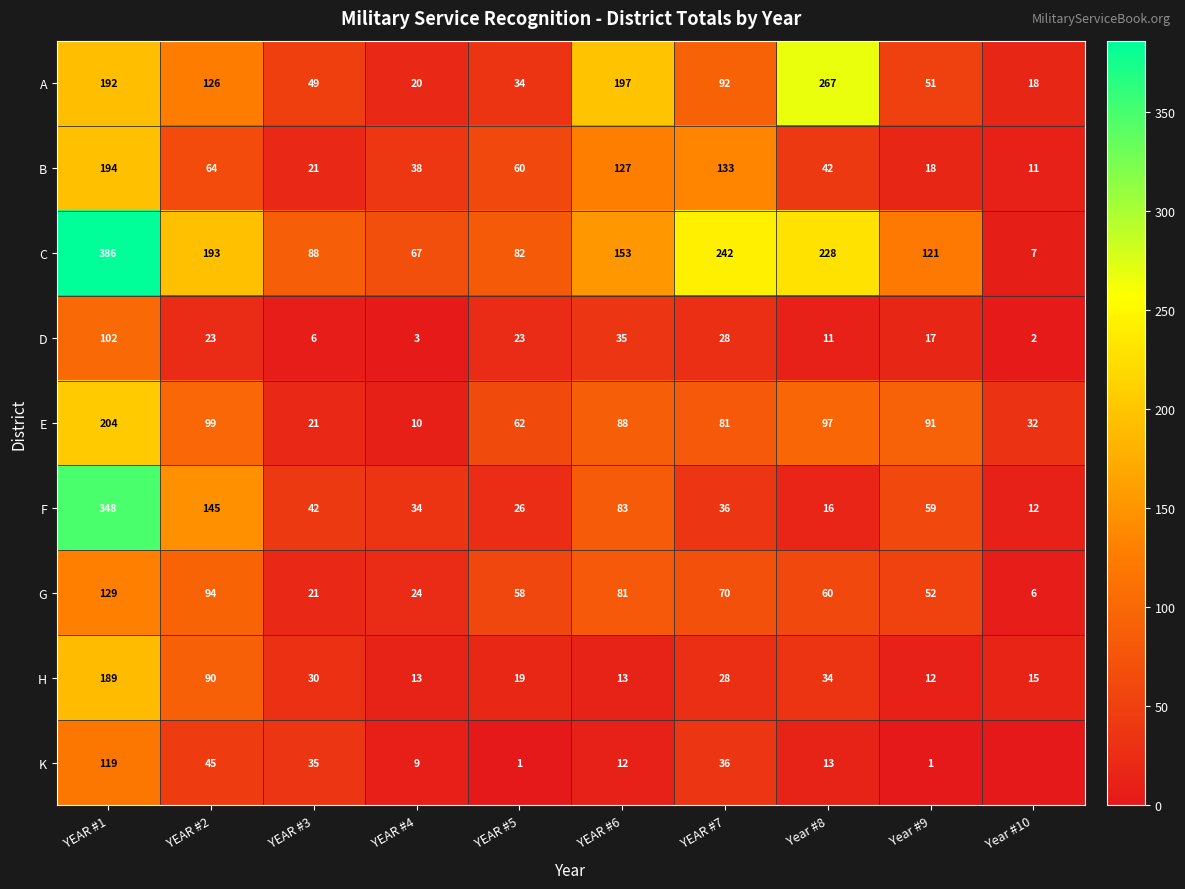

At how many categories does at least one series exceed 338?

1